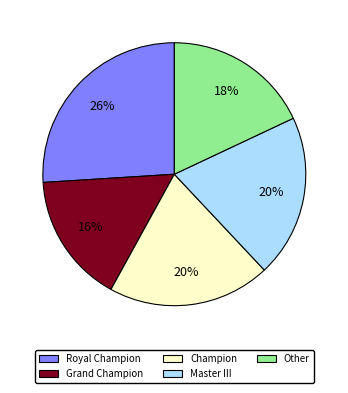

The Champion slice represents 20% of the pie. True or false?

True